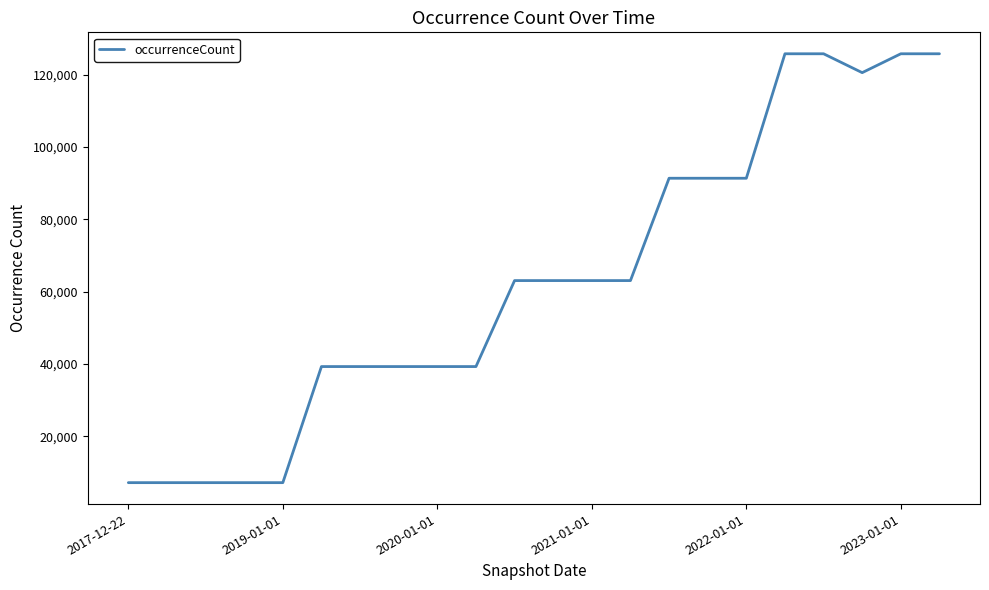

What is the minimum value shown in the chart?

7187